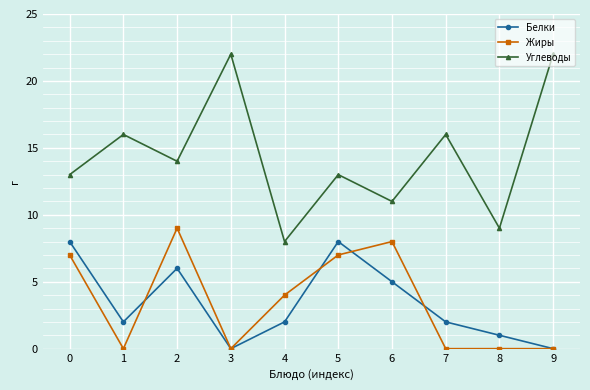

Is it true that Углеводы equals 13 at 0?

True